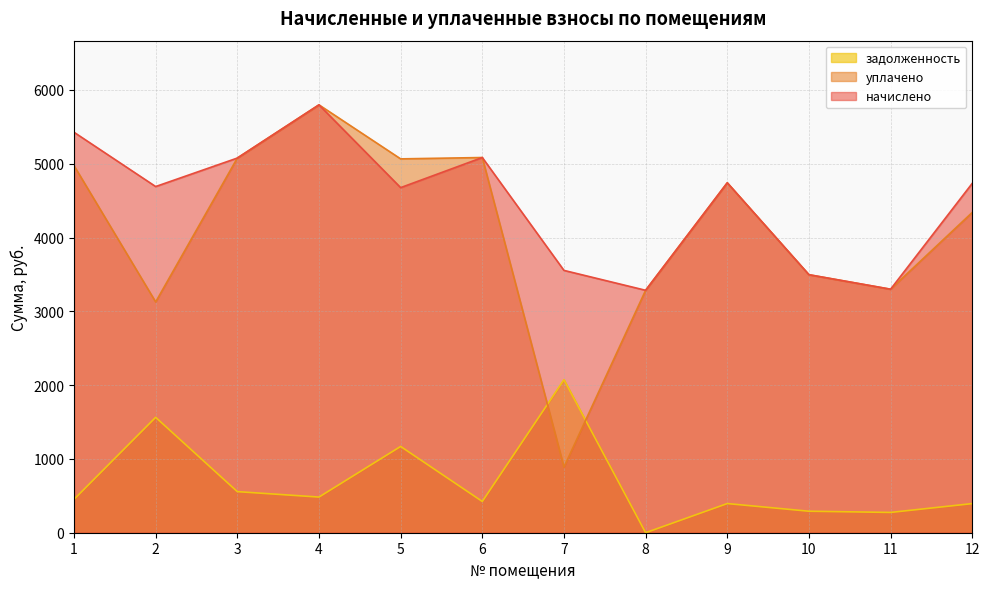

What are all the series names shown in the legend?

задолженность, уплачено, начислено